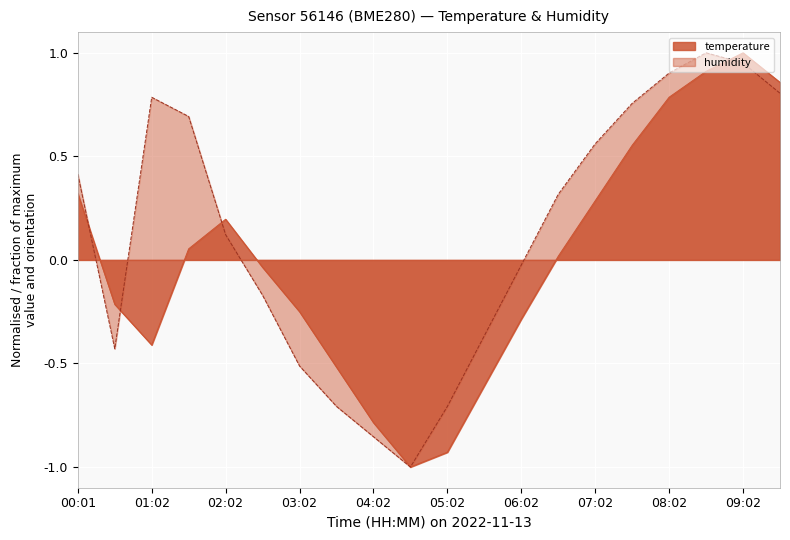

Where is temperature nearest to the value 0?

06:32